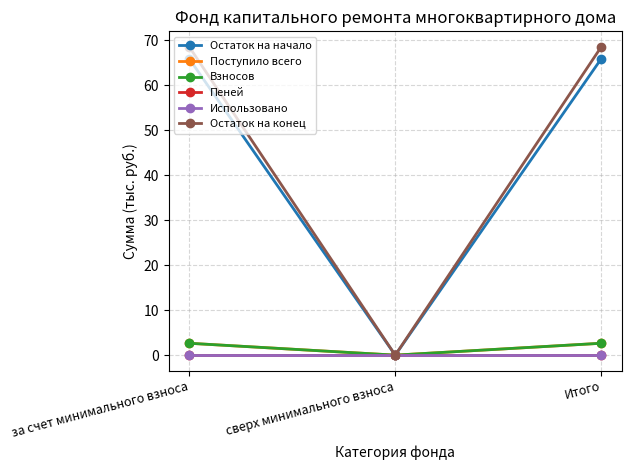

Is the value of Пеней at за счет минимального взноса greater than the value of Остаток на конец at сверх минимального взноса?

No